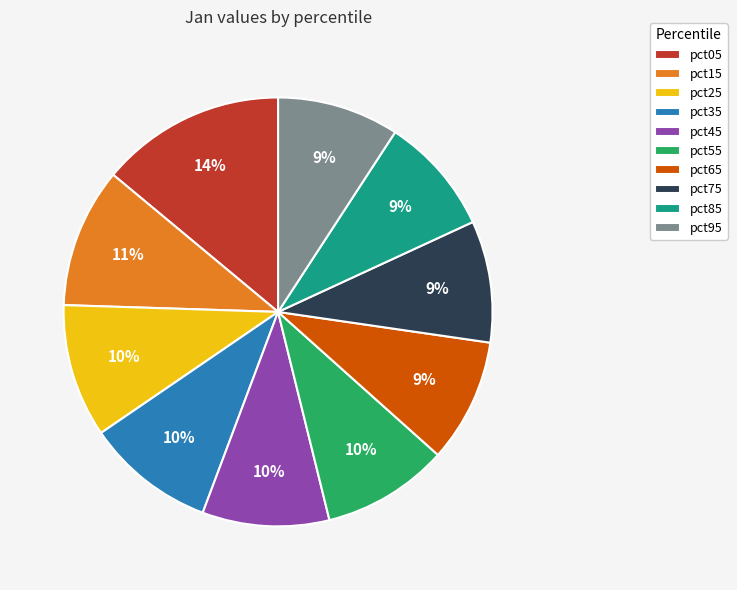

What percentage is the pct75 slice, to the nearest percent?

9%